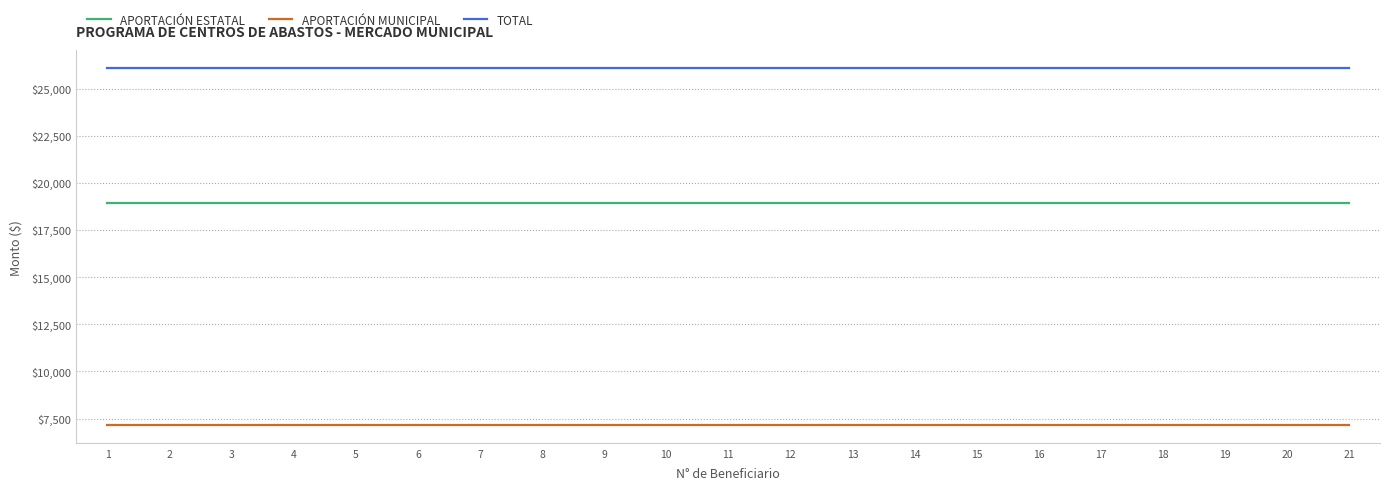

The value of APORTACIÓN MUNICIPAL at 14 is 7142.9. True or false?

True